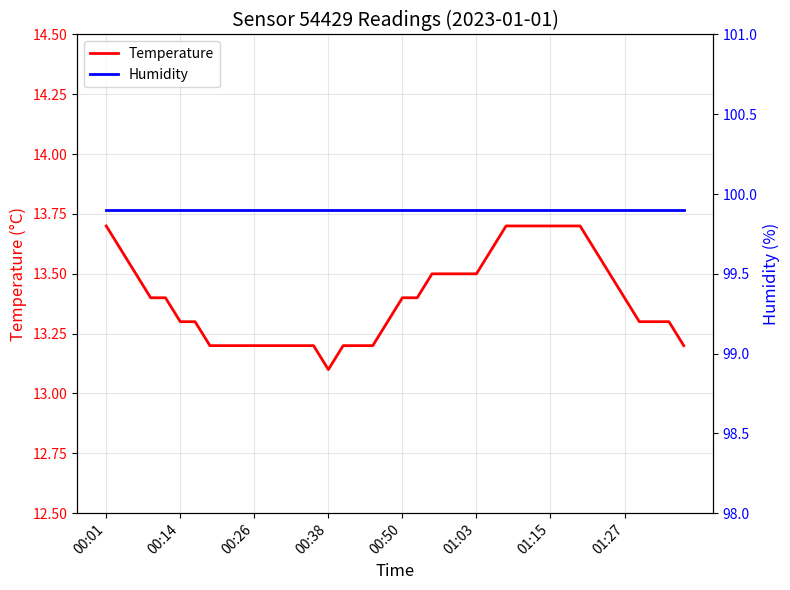

What are all the series names shown in the legend?

Temperature, Humidity